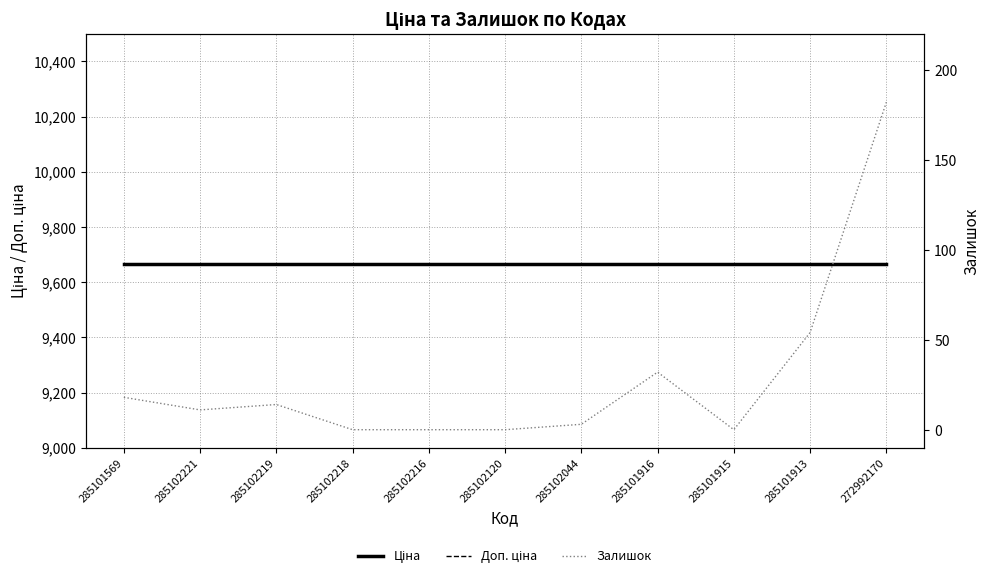

What is the spread (max minus min) of values at 285102120?

9664.7